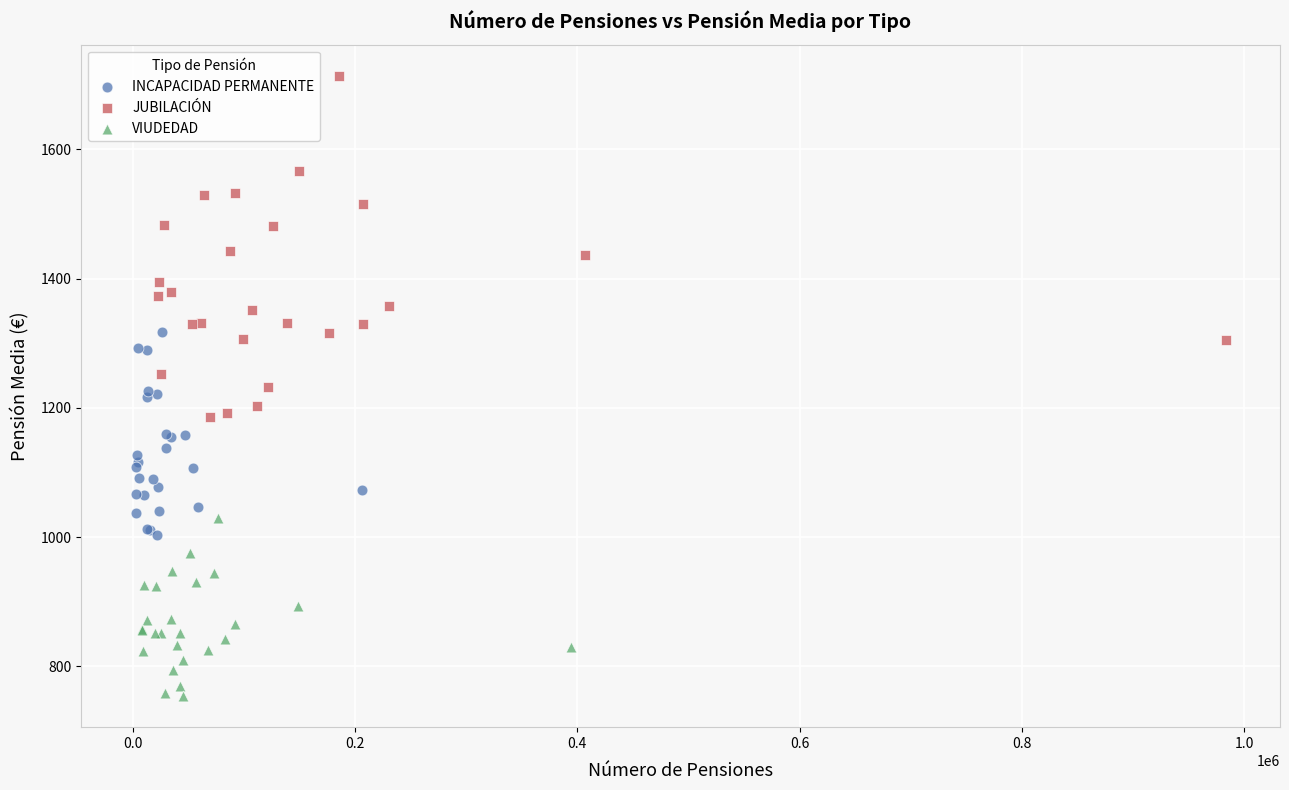

Which series reaches the minimum Y coordinate?

VIUDEDAD